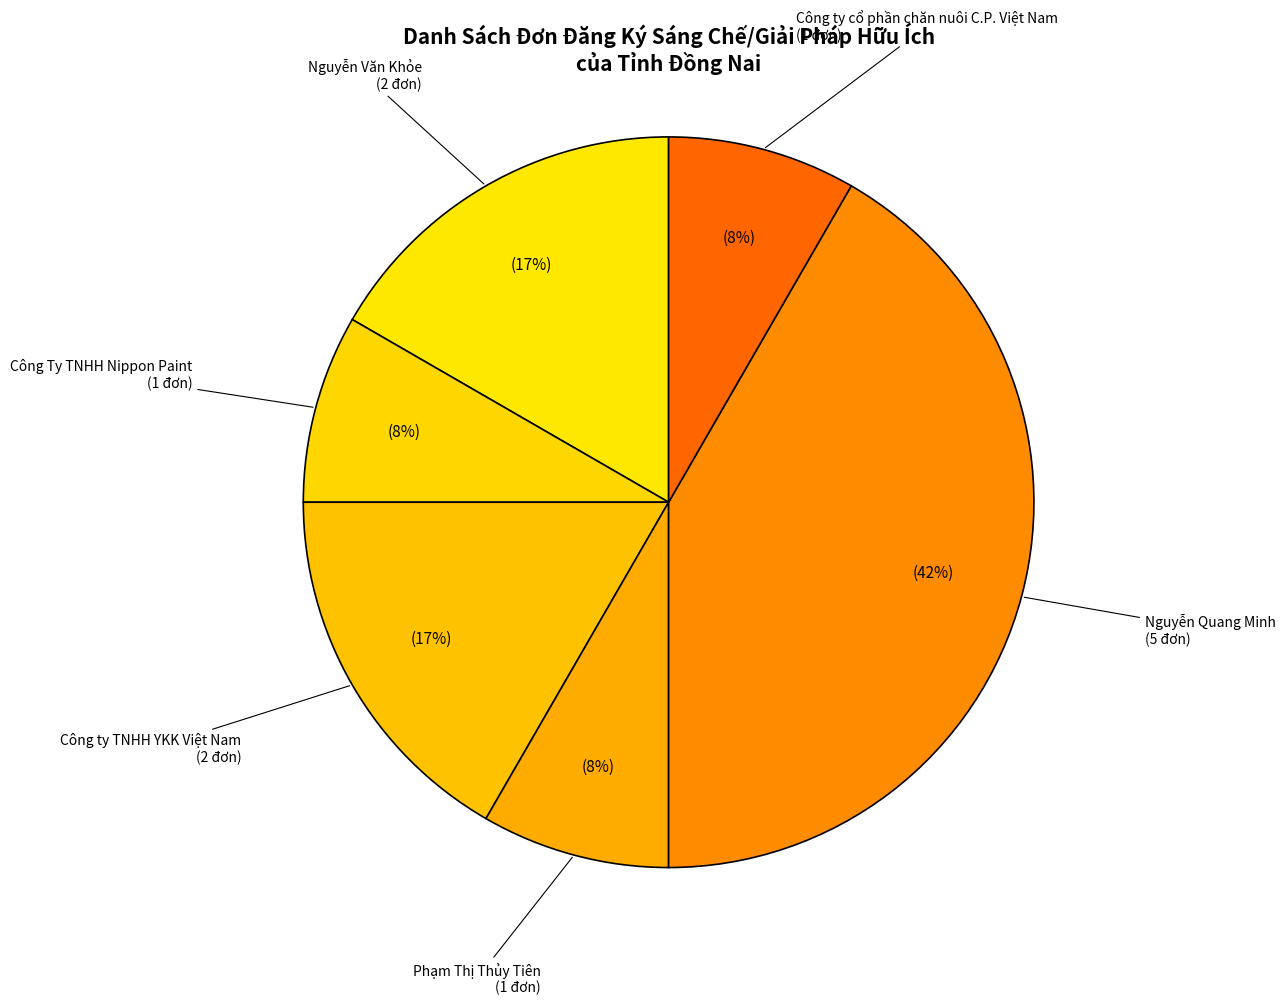

To the nearest percent, what portion does Công ty cổ phần chăn nuôi C.P. Việt Nam represent?

8%